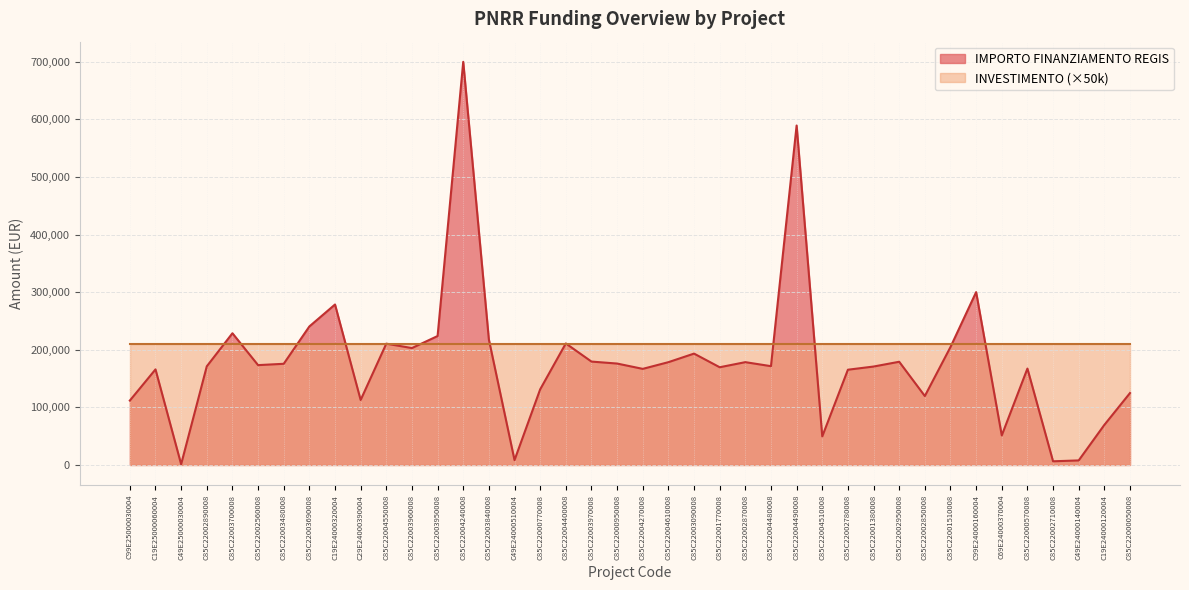

What position from the left is C85C22000950008?

20